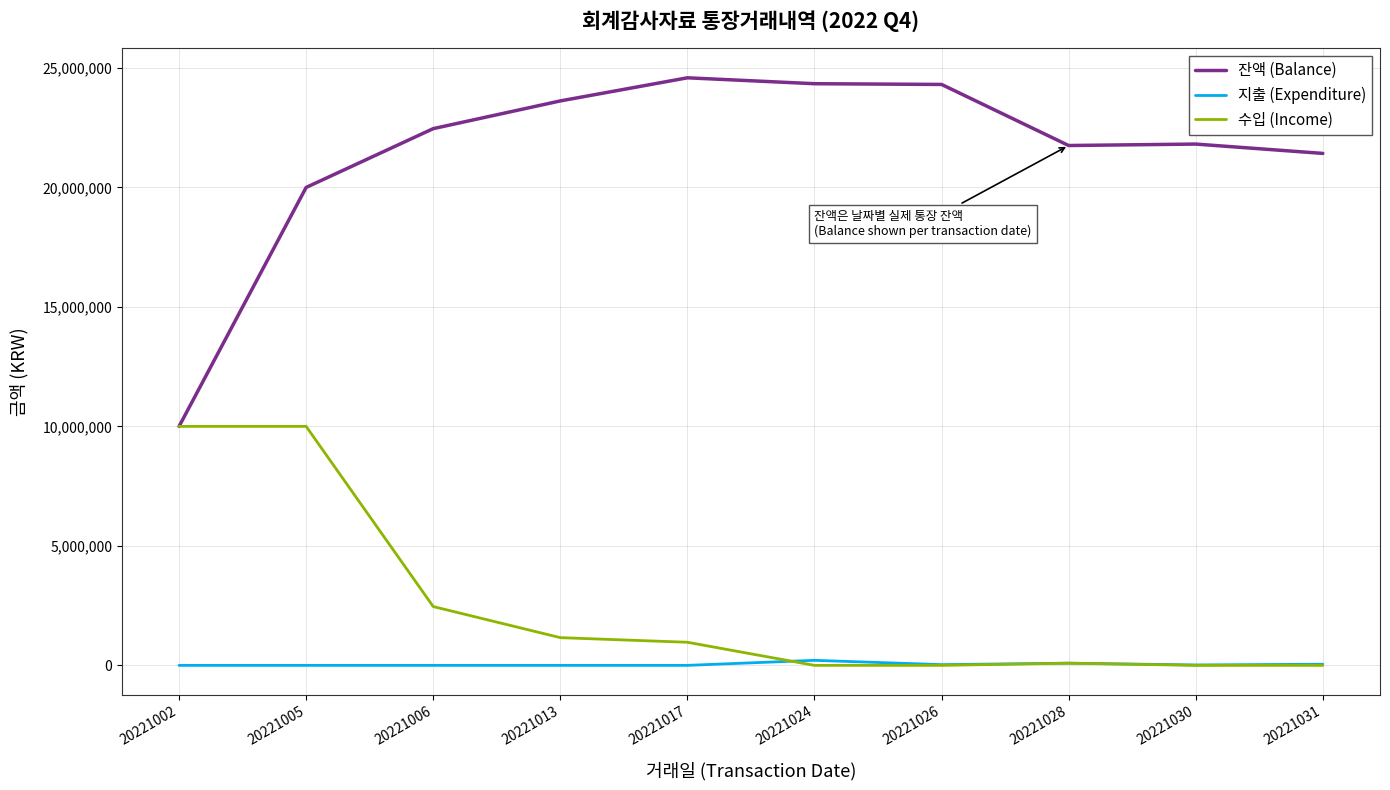

Is it true that 잔액 (Balance) equals 4763295 at 20221002?

False